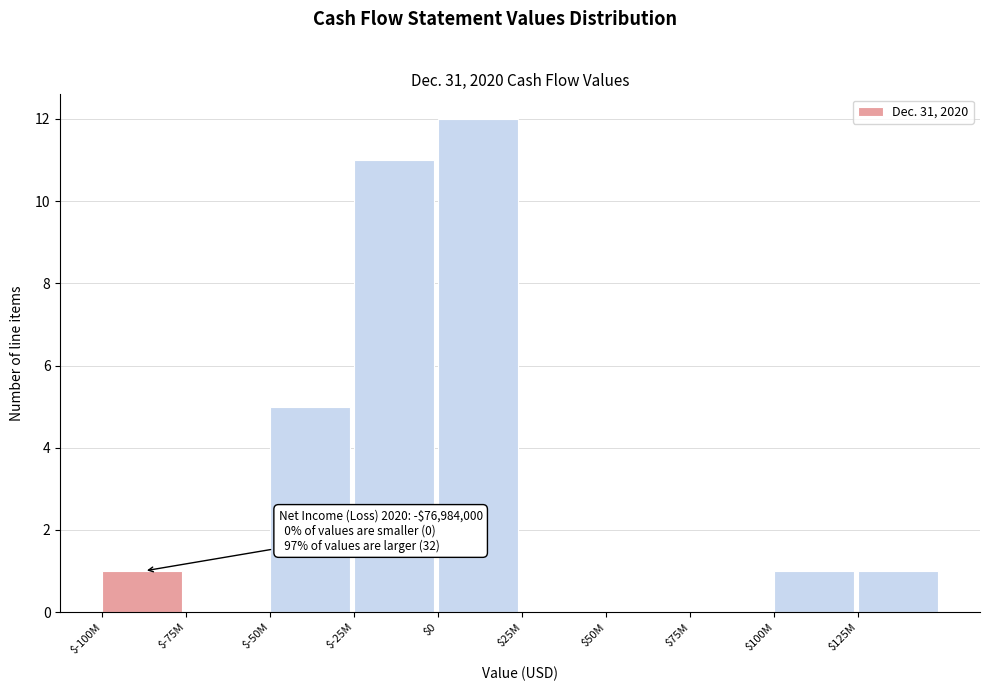

What is the greatest value displayed?

12